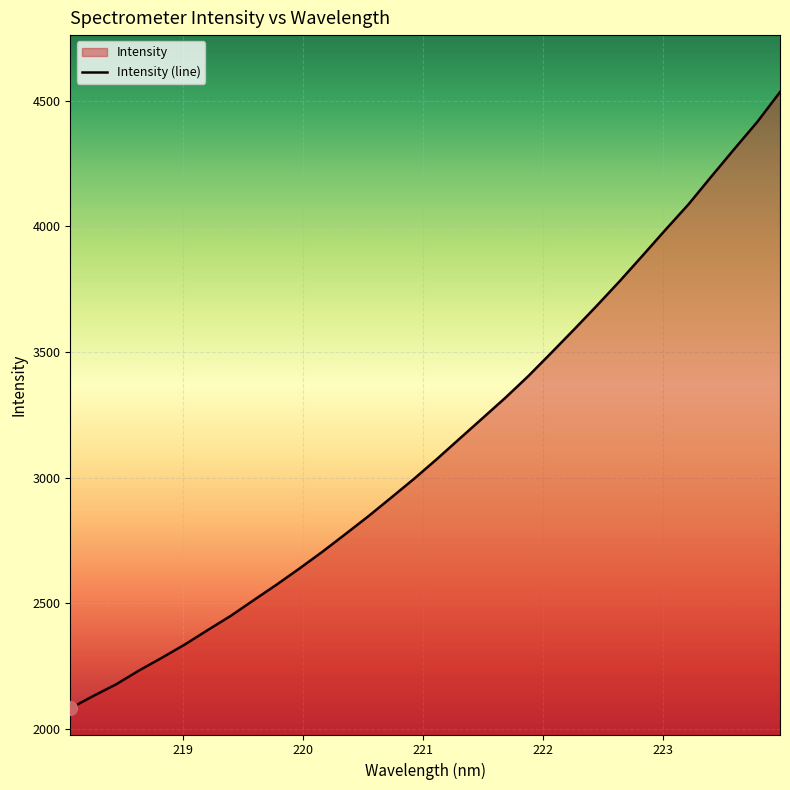

What is the difference between the maximum and minimum values?

2452.6